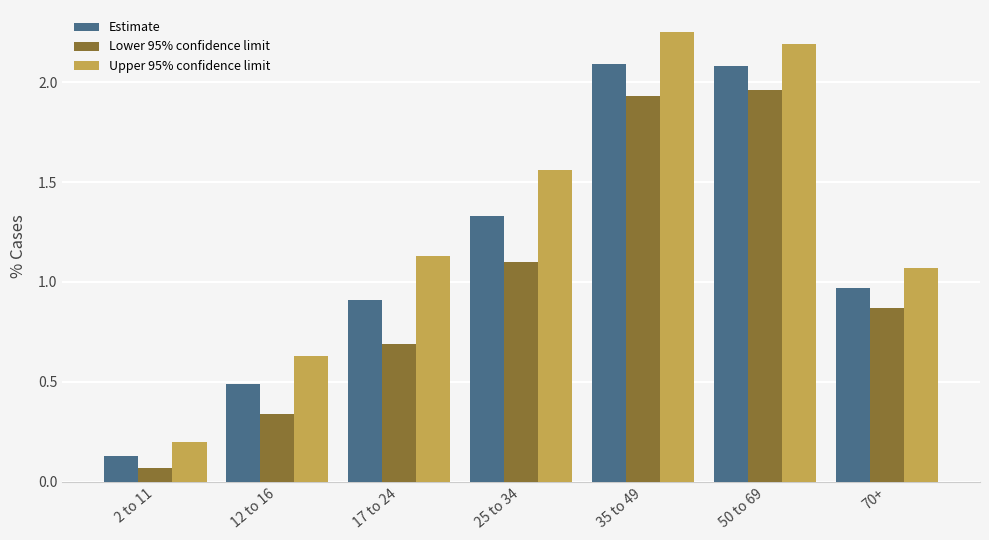

Is the value of Estimate at 12 to 16 greater than the value of Lower 95% confidence limit at 12 to 16?

Yes